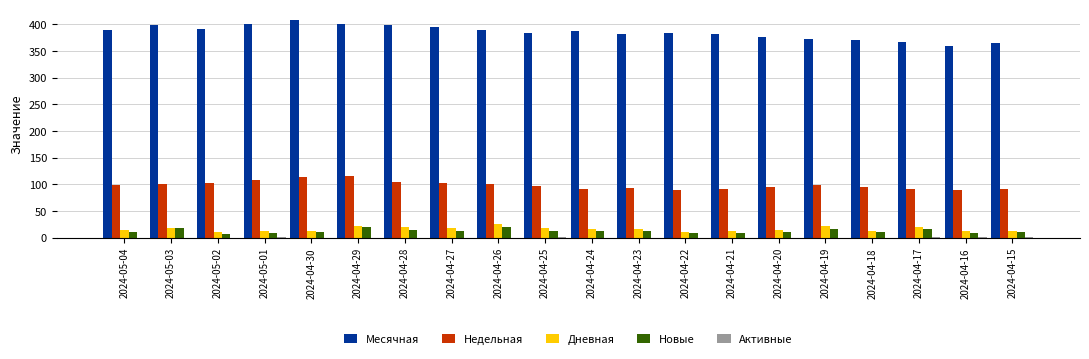

Is the value of Новые at 2024-04-16 greater than the value of Месячная at 2024-05-01?

No